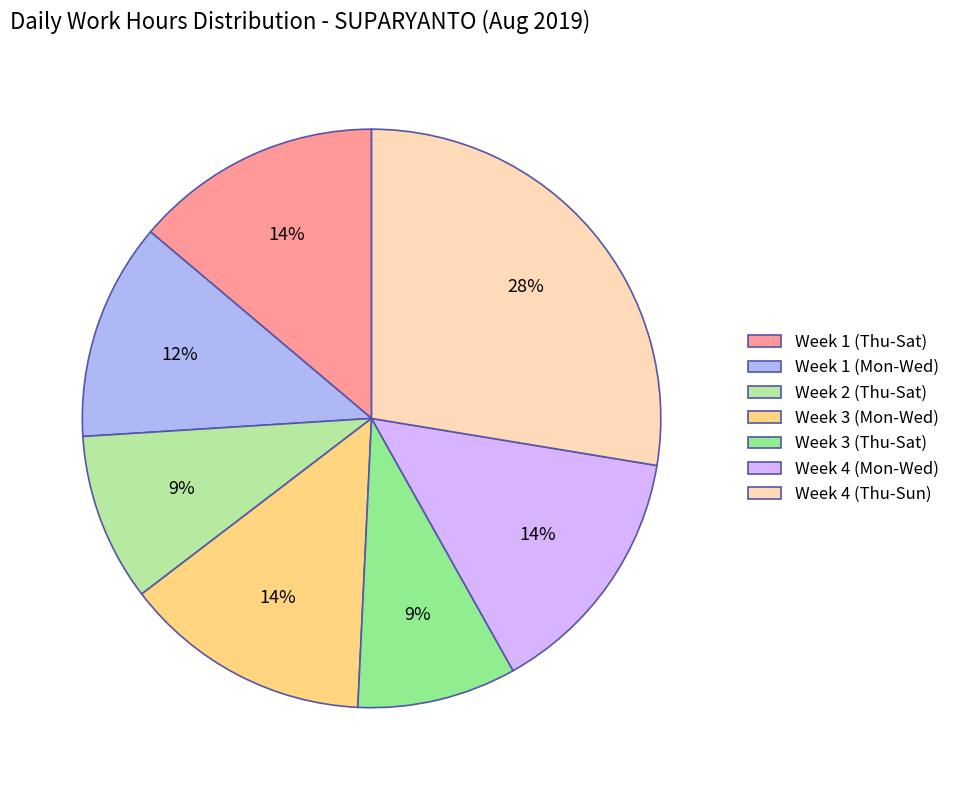

Is Week 1 (Thu-Sat) the majority of the pie?

No